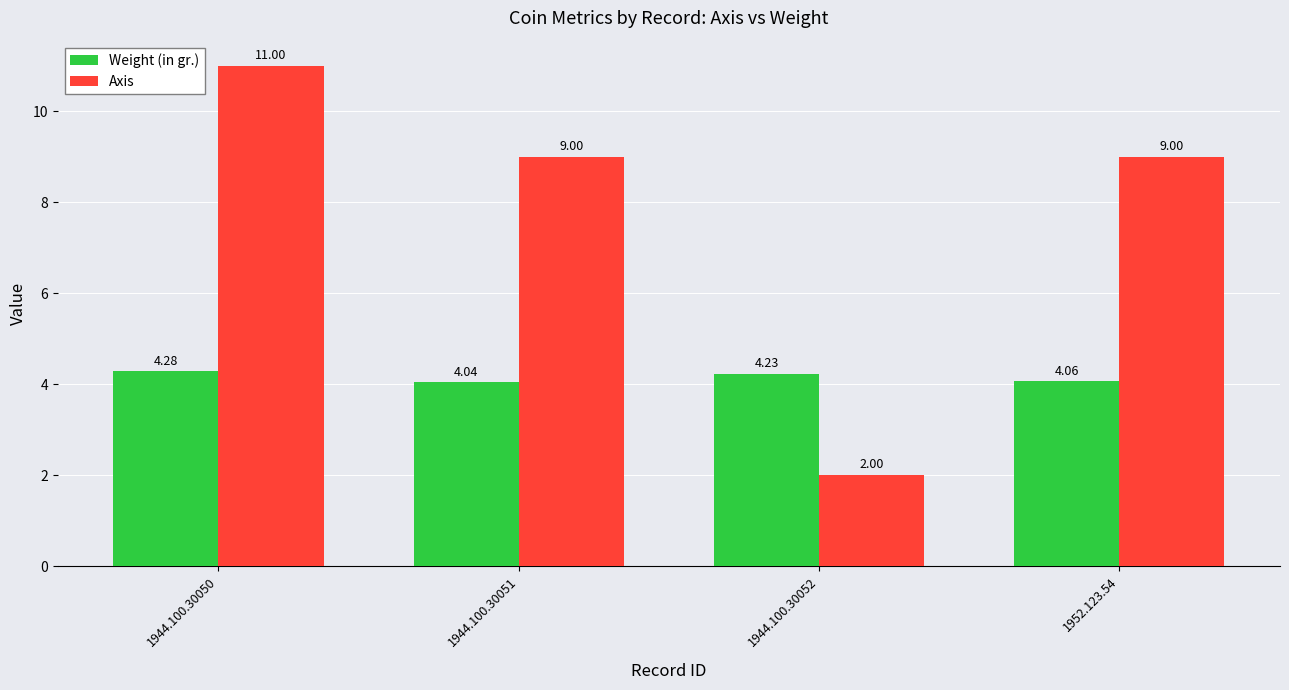

At which label does Axis reach its minimum?

1944.100.30052